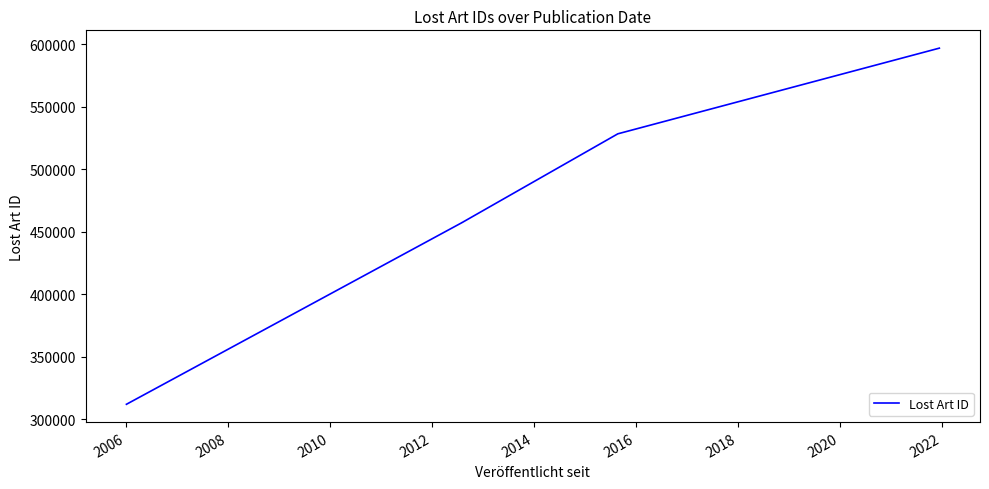

True or false: the data shows 261288 at 2006.

False